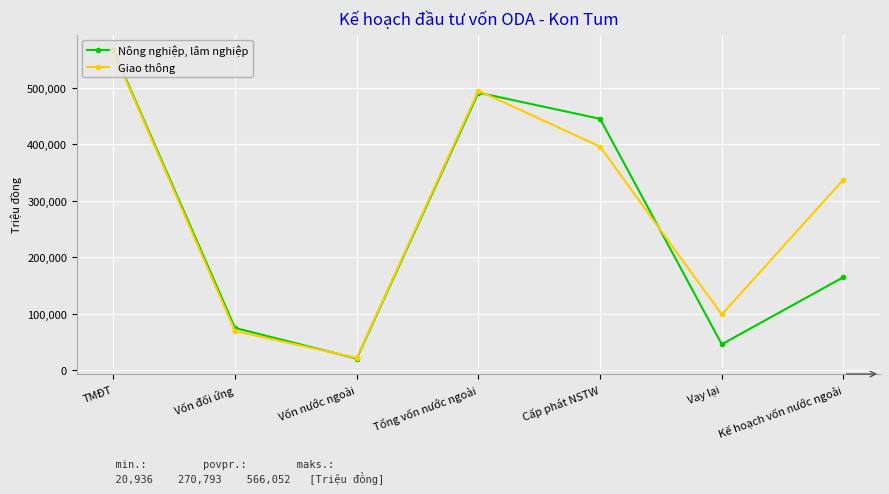

True or false: Nông nghiệp, lâm nghiệp and Giao thông intersect in this chart.

True